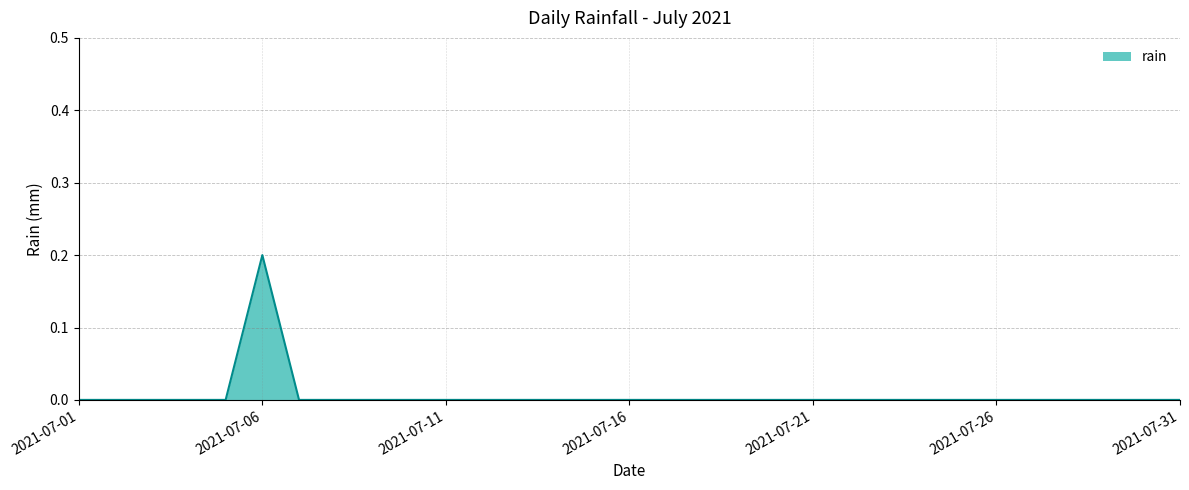

Where is the first local maximum?

2021-07-06